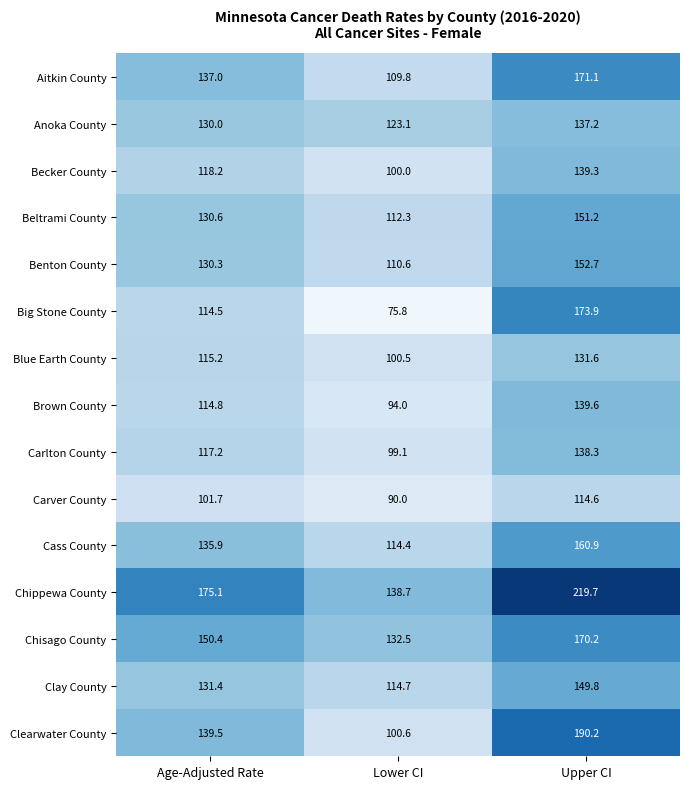

At which label does Cass County first exceed 135?

Age-Adjusted Rate